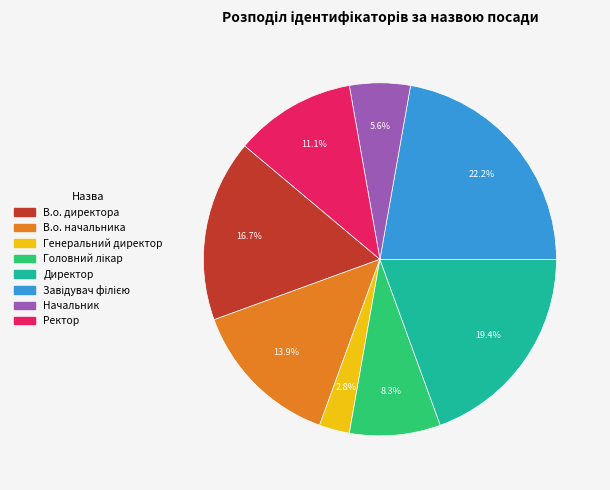

What is the smallest slice in the pie chart?

Генеральний директор